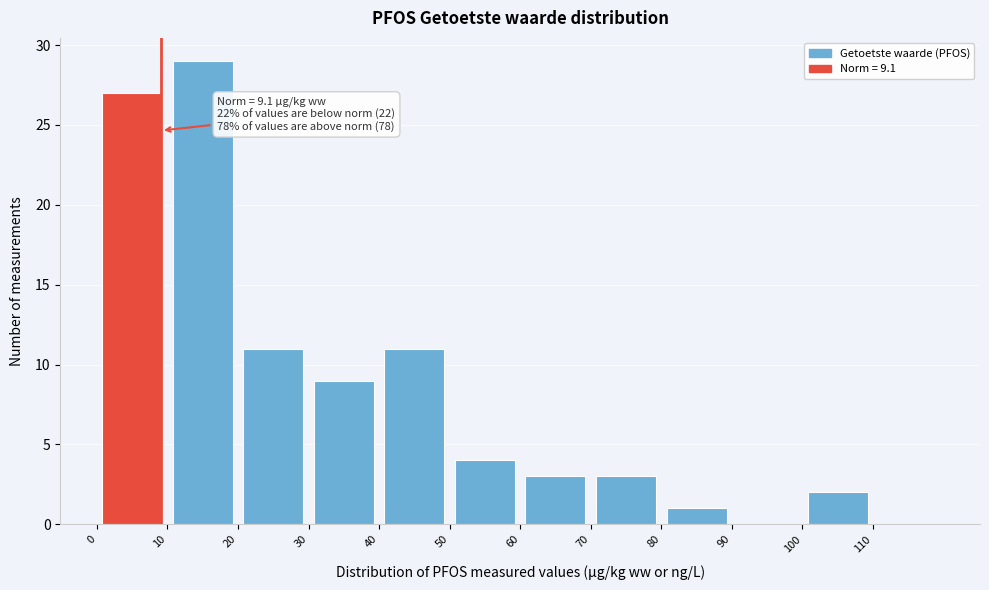

Over which range of the x-axis is the bar tallest?

10 to 20